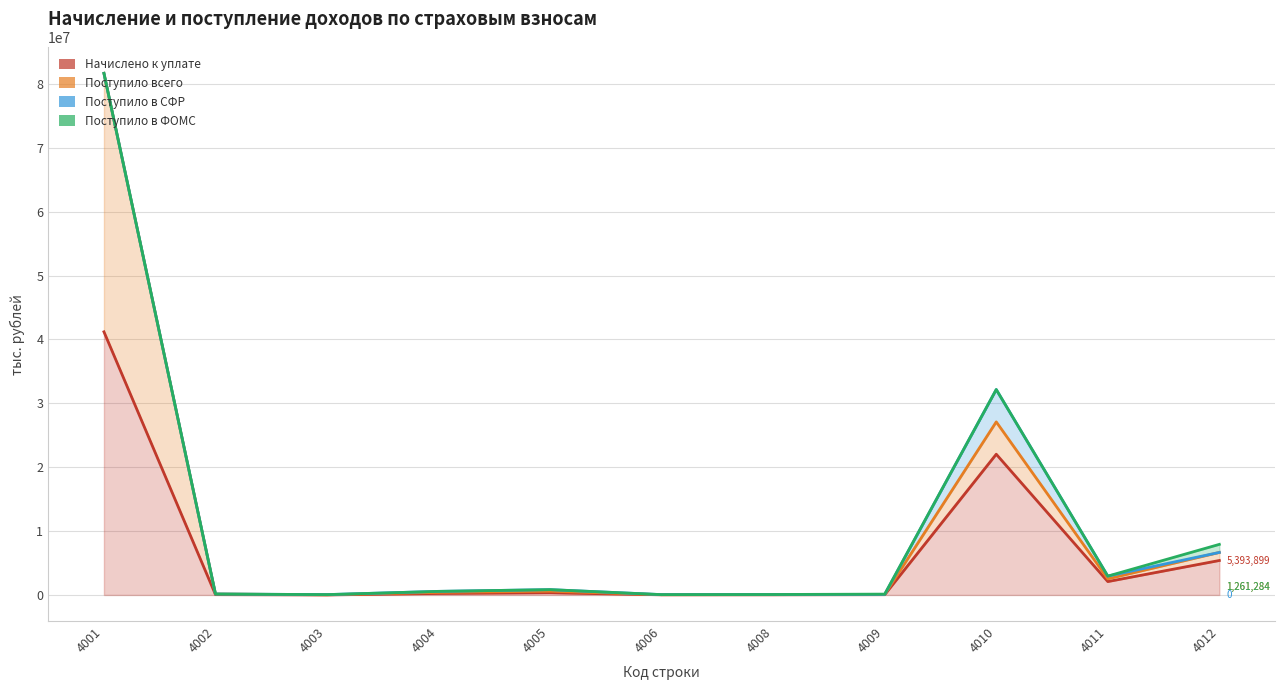

At which category does Поступило в СФР reach its first local valley?

4006